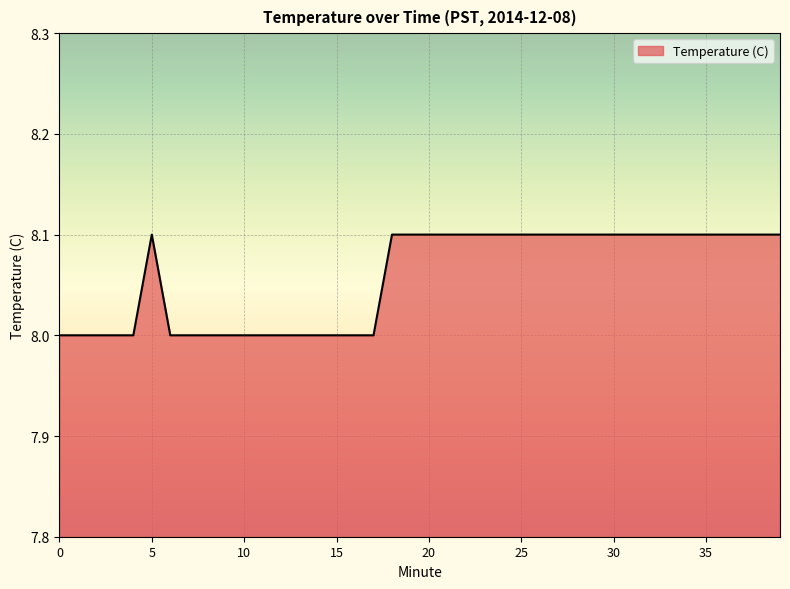

What is the maximum value shown in the chart?

8.1